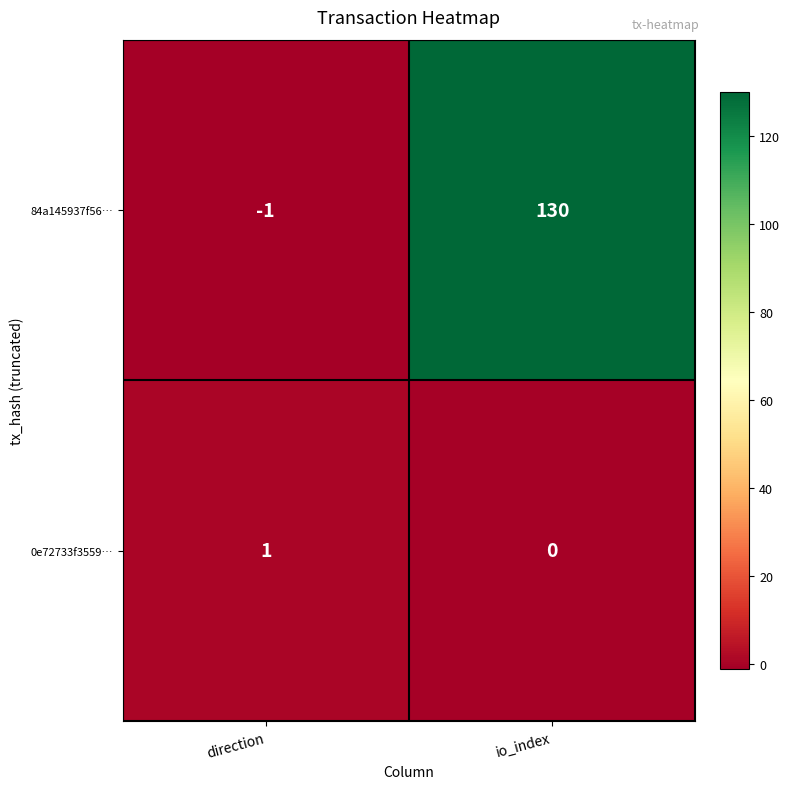

What is the difference between the 84a145937f56… values at direction and io_index?

131